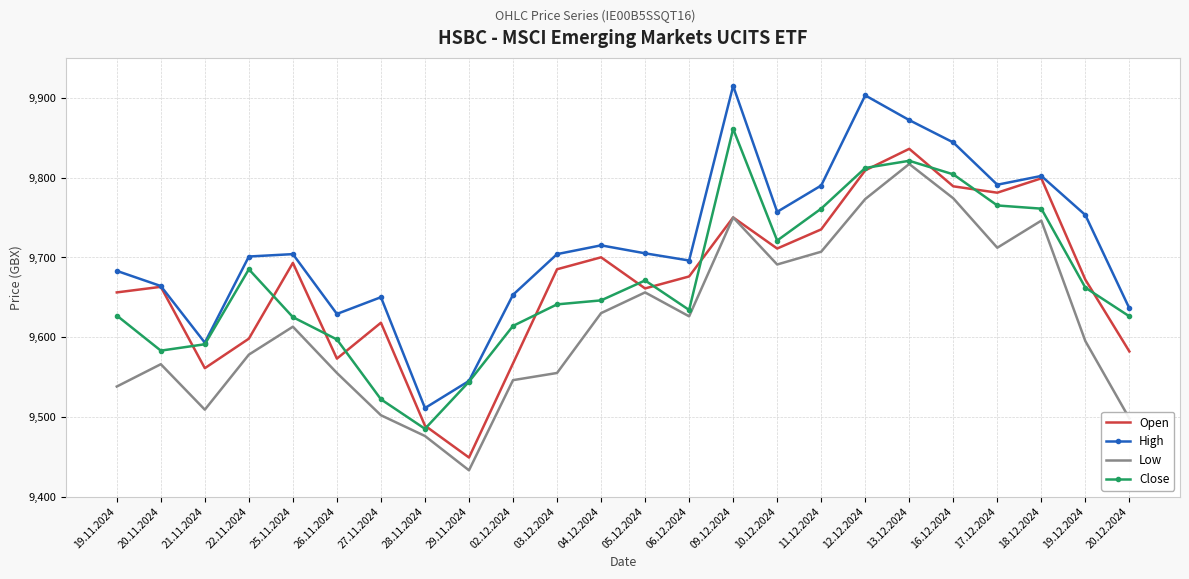

What is the difference between the highest and lowest values at 20.12.2024?

138